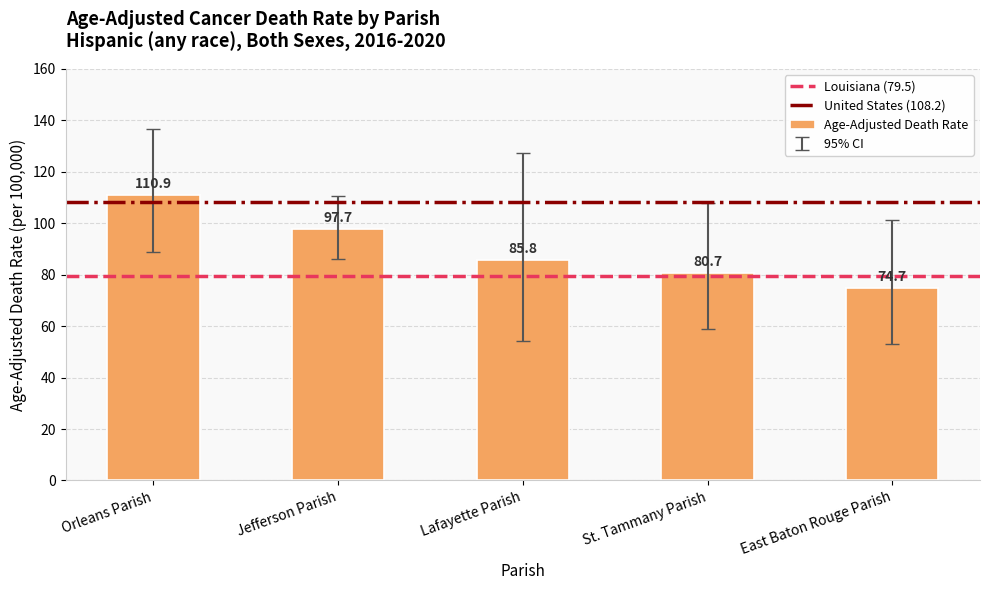

At which category does the chart reach its minimum across all series?

East Baton Rouge Parish